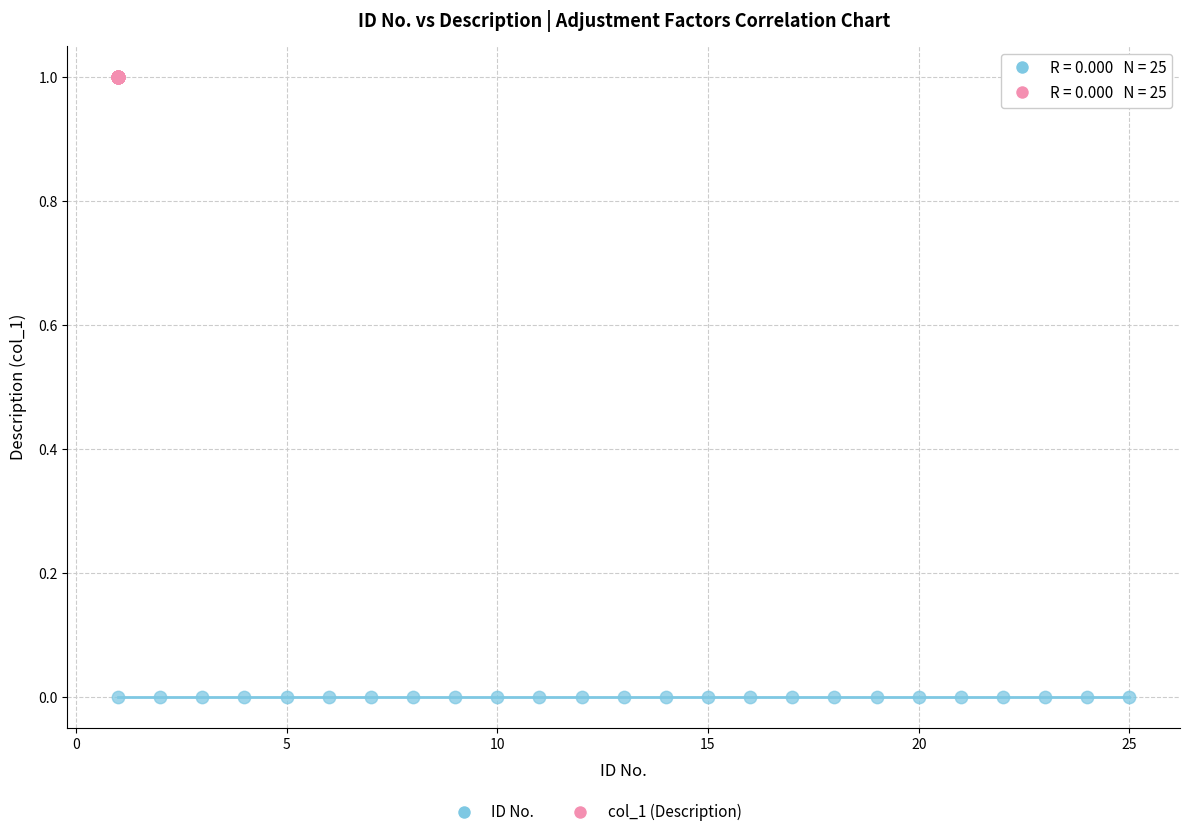

Which series contains the lowest Y value?

ID No.